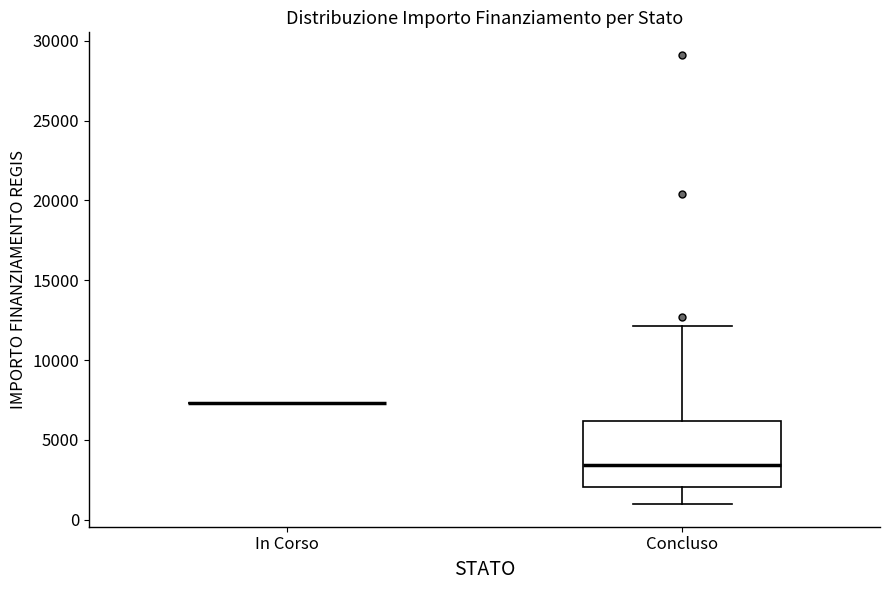

Where is the upper edge of the box for Concluso on the y-axis? The values are not printed on the chart, so give them approximately, as read against the axis.

6000